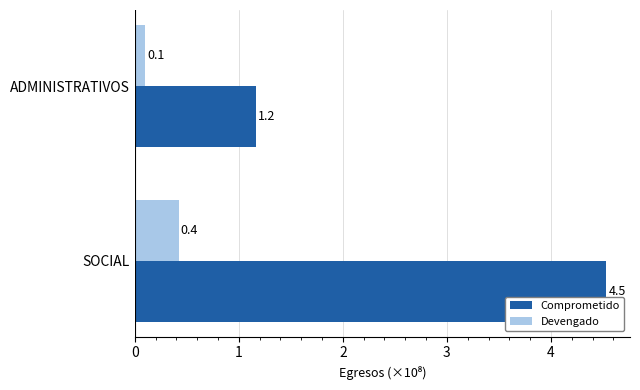

Which series has the largest range (max minus min)?

Comprometido